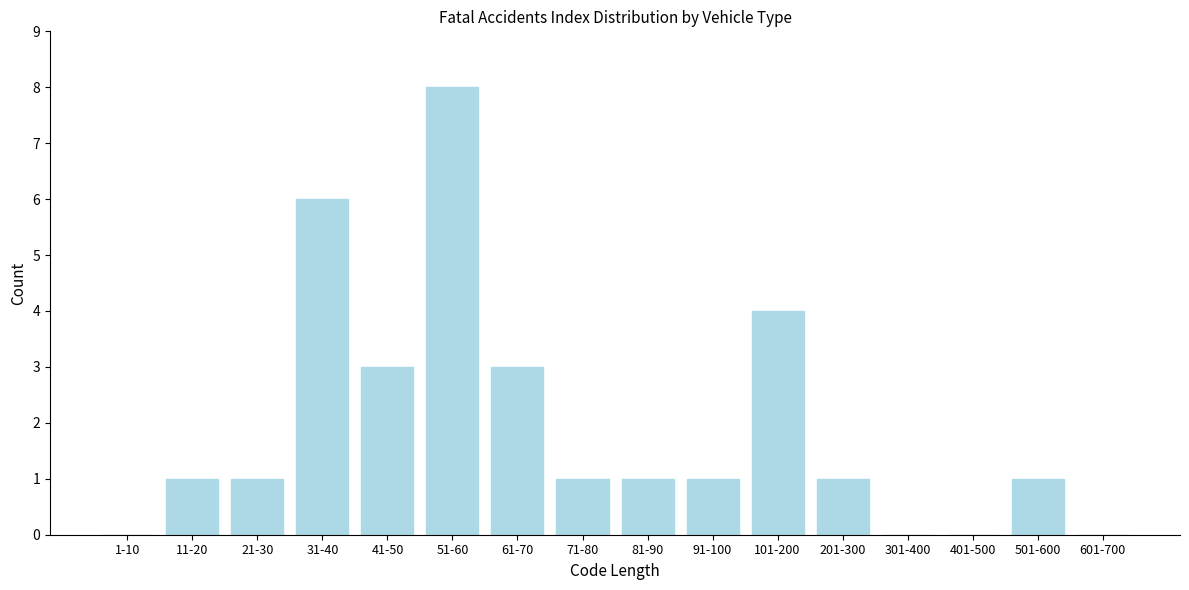

Reading left to right, what are all the values shown in this chart?

1-10=0	11-20=1	21-30=1	31-40=6	41-50=3	51-60=8	61-70=3	71-80=1	81-90=1	91-100=1	101-200=4	201-300=1	301-400=0	401-500=0	501-600=1	601-700=0